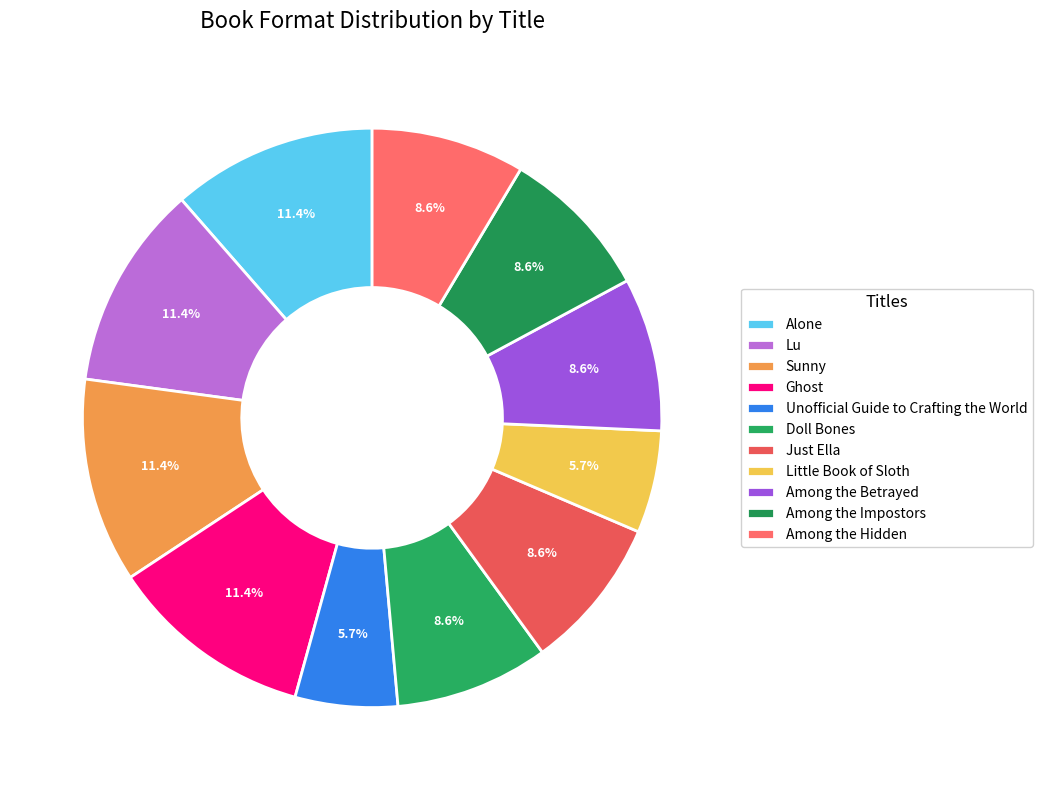

To the nearest percent, what is the combined percentage of Unofficial Guide to Crafting the World and Among the Hidden?

14%